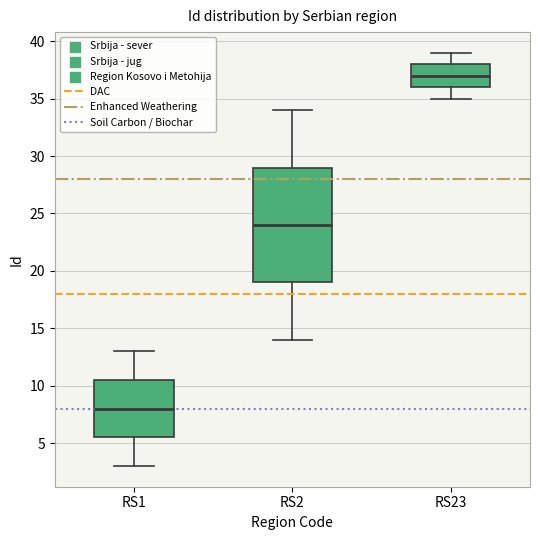

Reading left to right, read every box against the y-axis: the position of its median line, the range the box covers, and the ends of its whiskers. The values are not printed on the chart, so give them approximately, as read against the axis.

RS1: median 8.0, box 5.5 to 10.5, whiskers 3.0 to 13.0
RS2: median 24.0, box 19.0 to 29.0, whiskers 14.0 to 34.0
RS23: median 37.0, box 36.0 to 38.0, whiskers 35.0 to 39.0